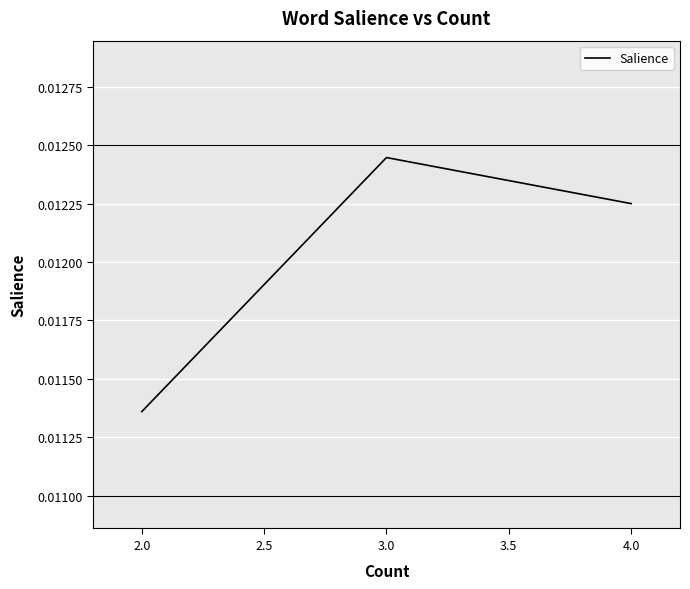

The chart shows a value of 0.0 at 4.0. True or false?

False